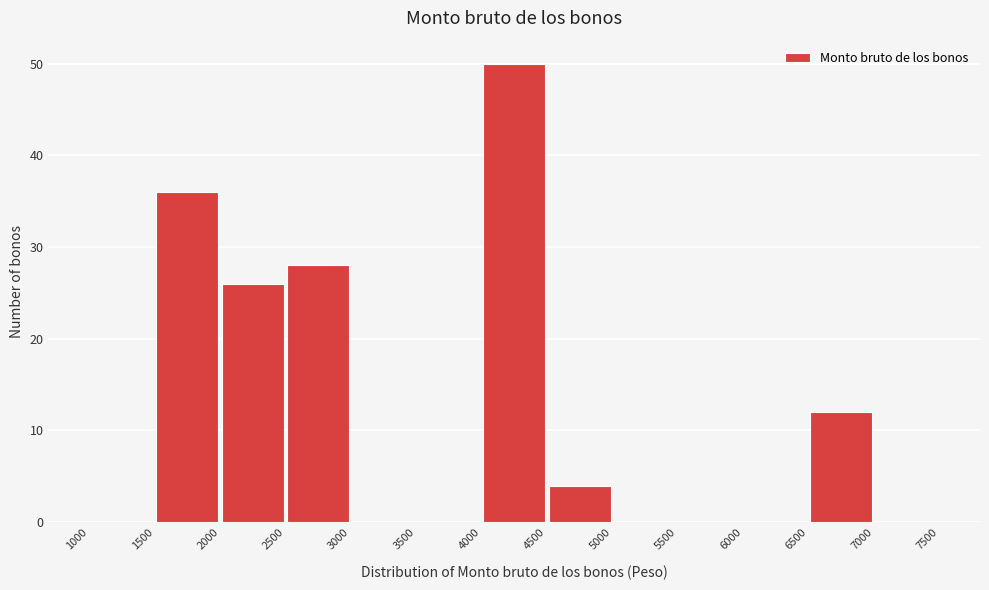

How tall is the bar that spans 4000 to 4500 on the x-axis? The values are not printed on the chart, so give them approximately, as read against the axis.

50